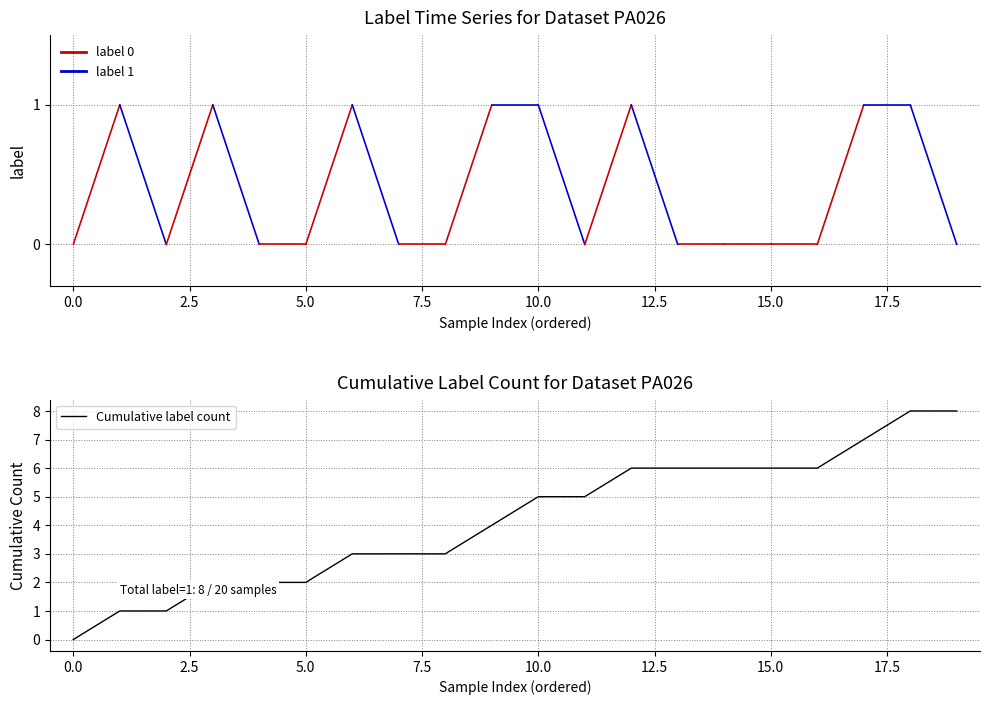

Reading left to right, extract all data points from this chart.

0	1	1	2	2	2	3	3	3	4	5	5	6	6	6	6	6	7	8	8